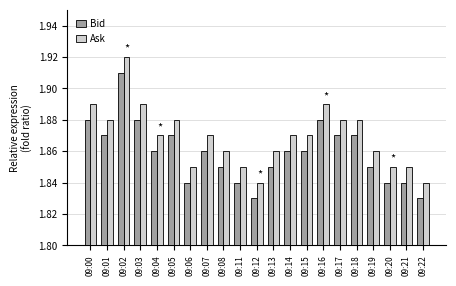

Which category has the highest value in the Ask series?

09:02